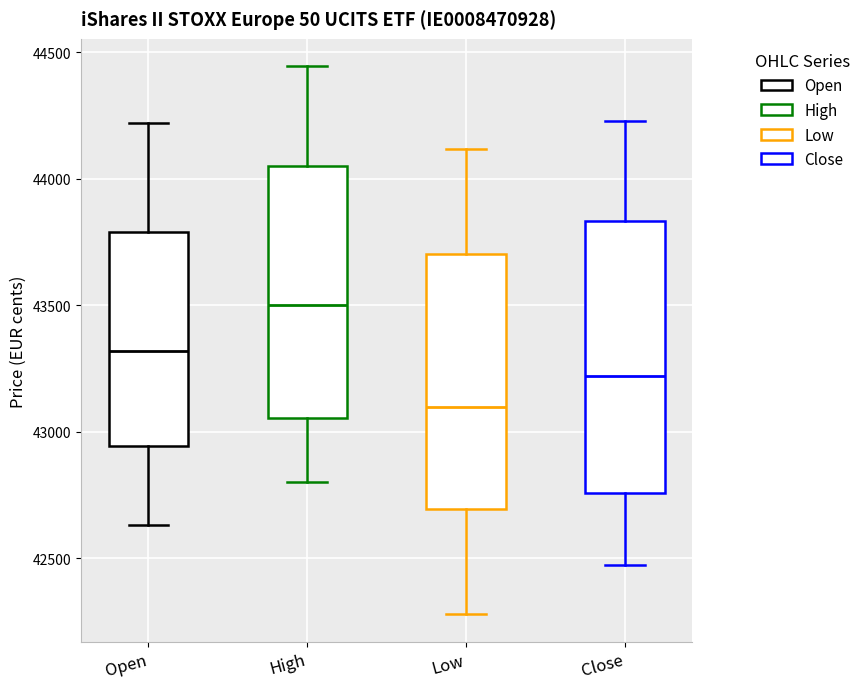

Reading left to right, transcribe this box plot: for each box, give where its median line is, the range the box spans, and where its two whiskers end, as read against the y-axis. The values are not printed on the chart, so give them approximately, as read against the axis.

Open: median 43300, box 42950 to 43800, whiskers 42650 to 44200
High: median 43500, box 43050 to 44050, whiskers 42800 to 44450
Low: median 43100, box 42700 to 43700, whiskers 42300 to 44100
Close: median 43200, box 42750 to 43850, whiskers 42500 to 44250